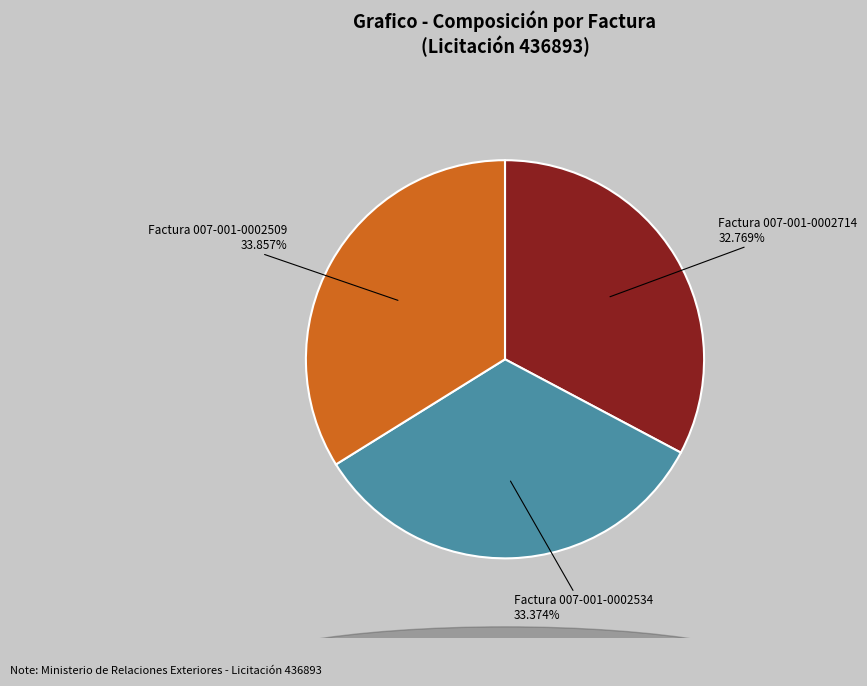

Is there any slice that represents more than half of the pie?

No